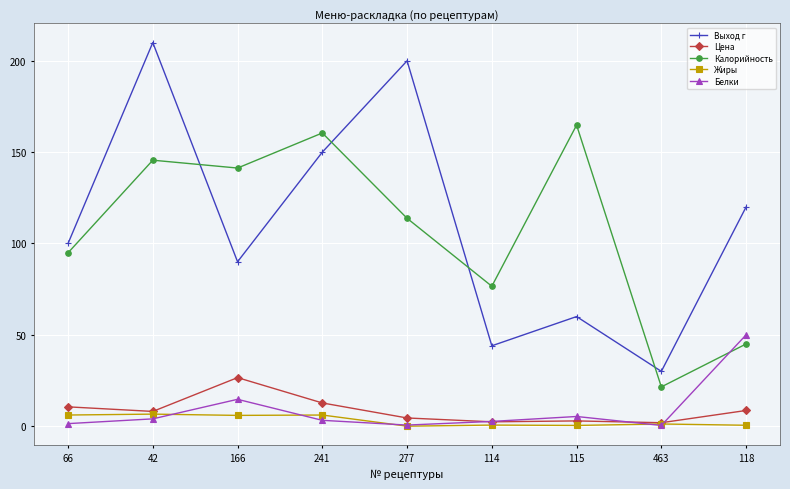

The value of Калорийность at 166 is 44.3. True or false?

False